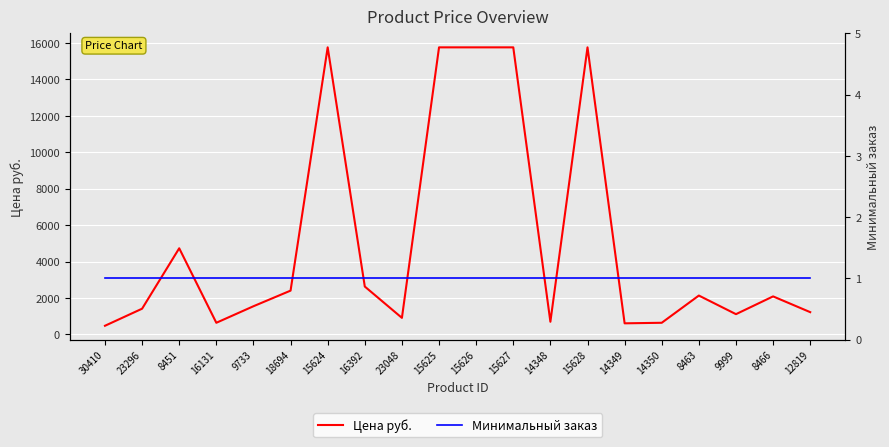

Reading left to right, list all the values displayed in this chart.

Цена руб.: 30410=473.0	23296=1410.0	8451=4727.7	16131=637.0	9733=1545.0	18694=2402.5	15624=15760.0	16392=2626.5	23048=907.0	15625=15760.0	15626=15760.0	15627=15760.0	14348=693.0	15628=15760.0	14349=607.0	14350=637.0	8463=2132.1	9999=1110.0	8466=2085.7	12819=1220.5
Минимальный заказ: 30410=1.0	23296=1.0	8451=1.0	16131=1.0	9733=1.0	18694=1.0	15624=1.0	16392=1.0	23048=1.0	15625=1.0	15626=1.0	15627=1.0	14348=1.0	15628=1.0	14349=1.0	14350=1.0	8463=1.0	9999=1.0	8466=1.0	12819=1.0